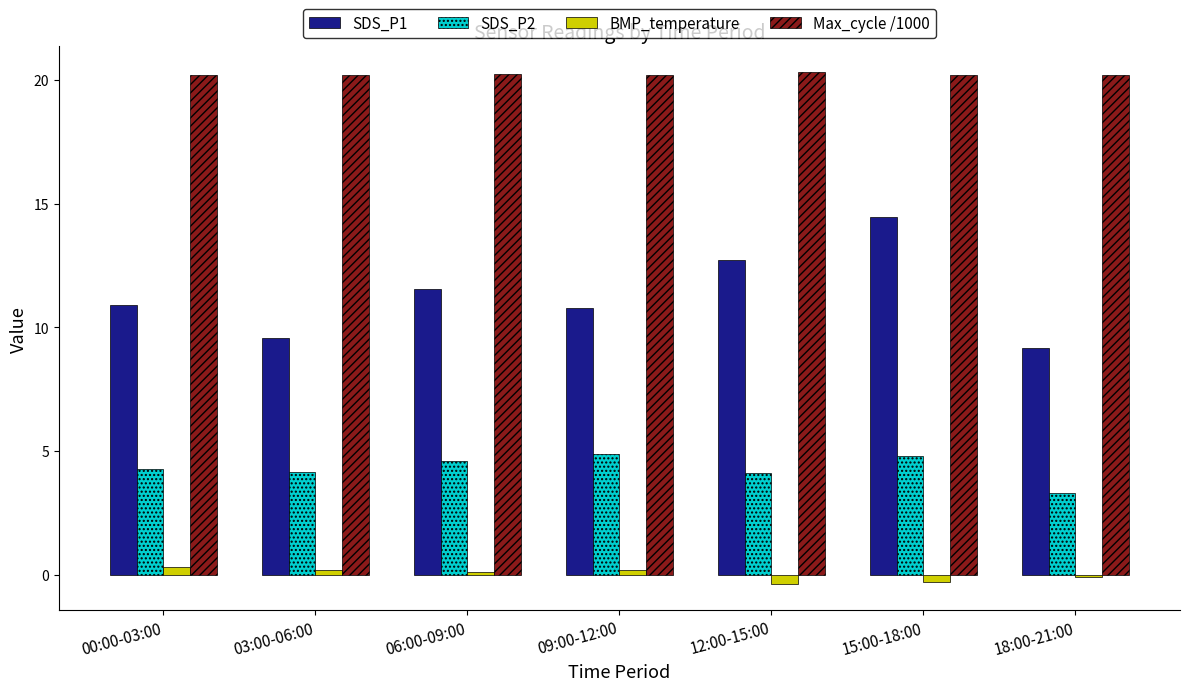

The BMP_temperature series shows 0.2 at 03:00-06:00. True or false?

True